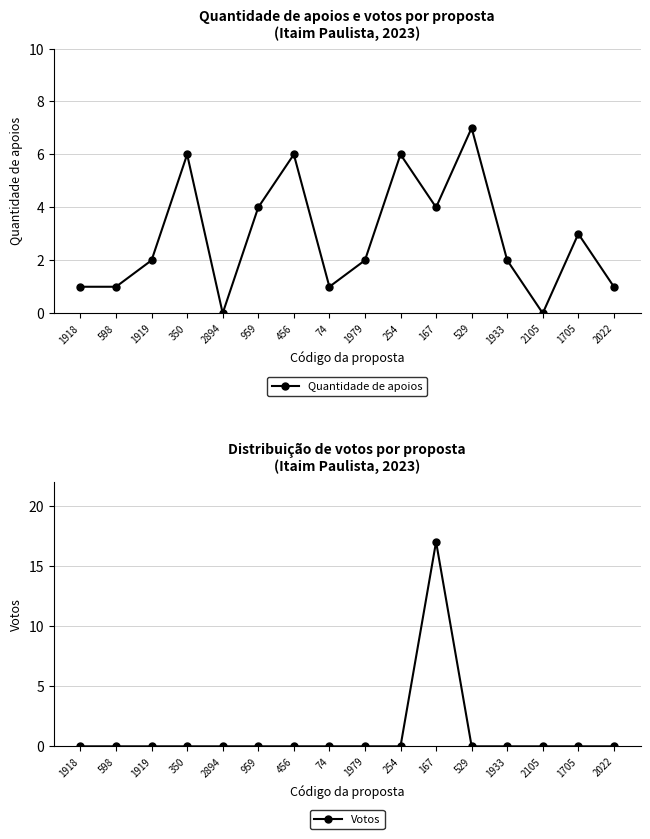

True or false: Votos has more than 1 interior local peaks.

False